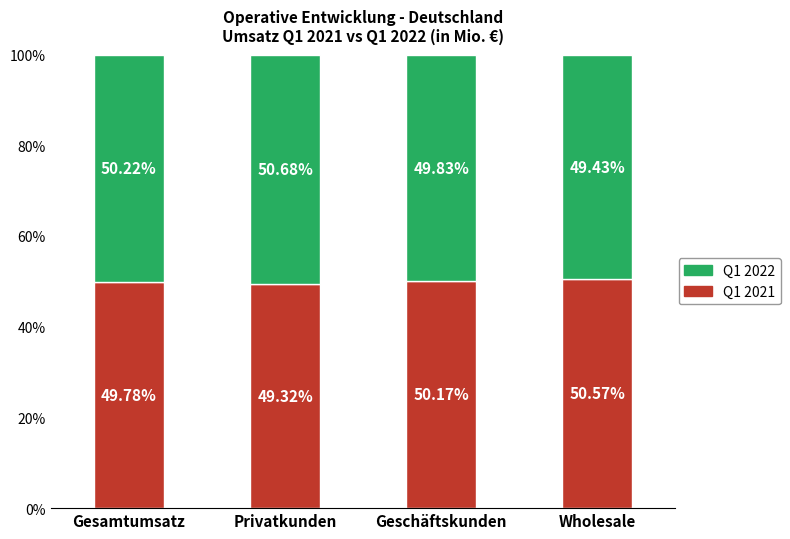

Where is Q1 2021 nearest to the value 49?

Privatkunden